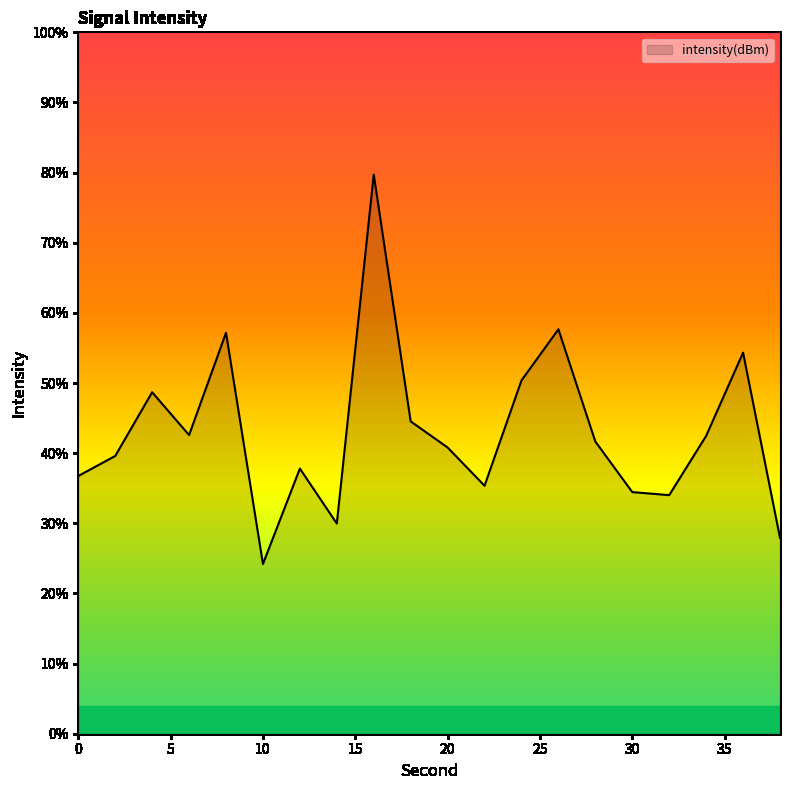

True or false: the data has more than 2 interior local peaks.

True